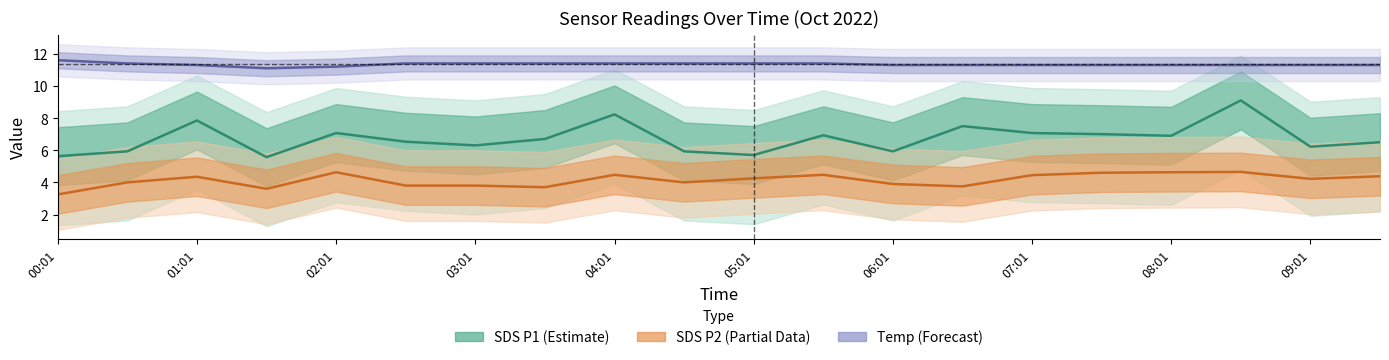

What is the difference between the second highest and second lowest values in the SDS P1 (Estimate) series?

2.6